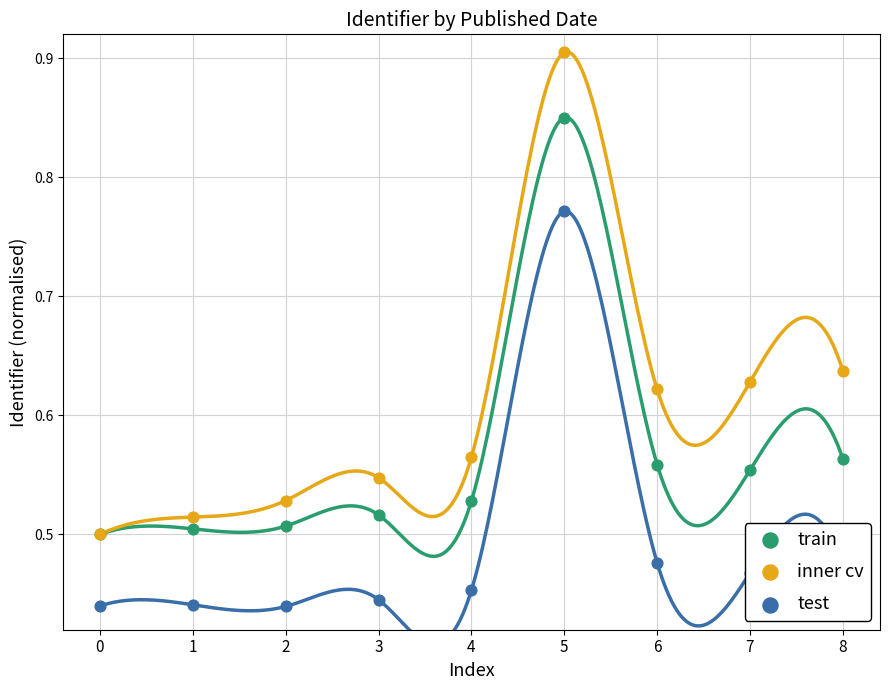

Which series contains the lowest Y value?

test